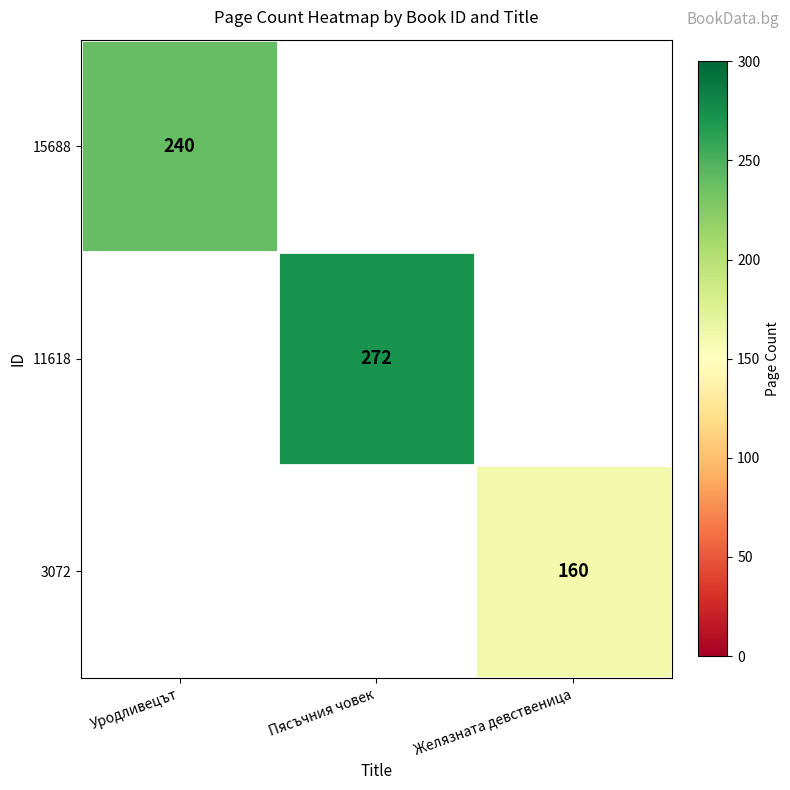

True or false: 3072 has a value of 160.0 at Желязната девственица.

True